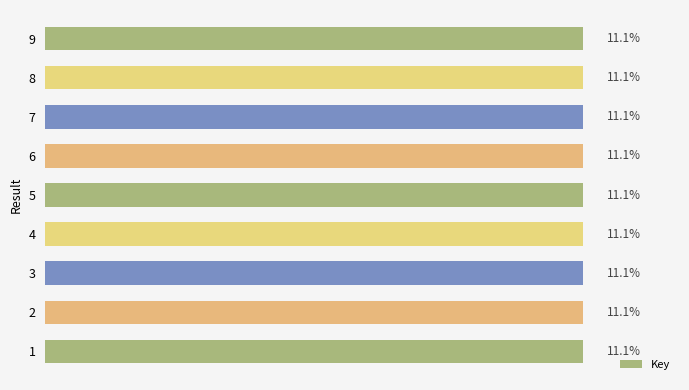

Are the bars horizontal?

Yes